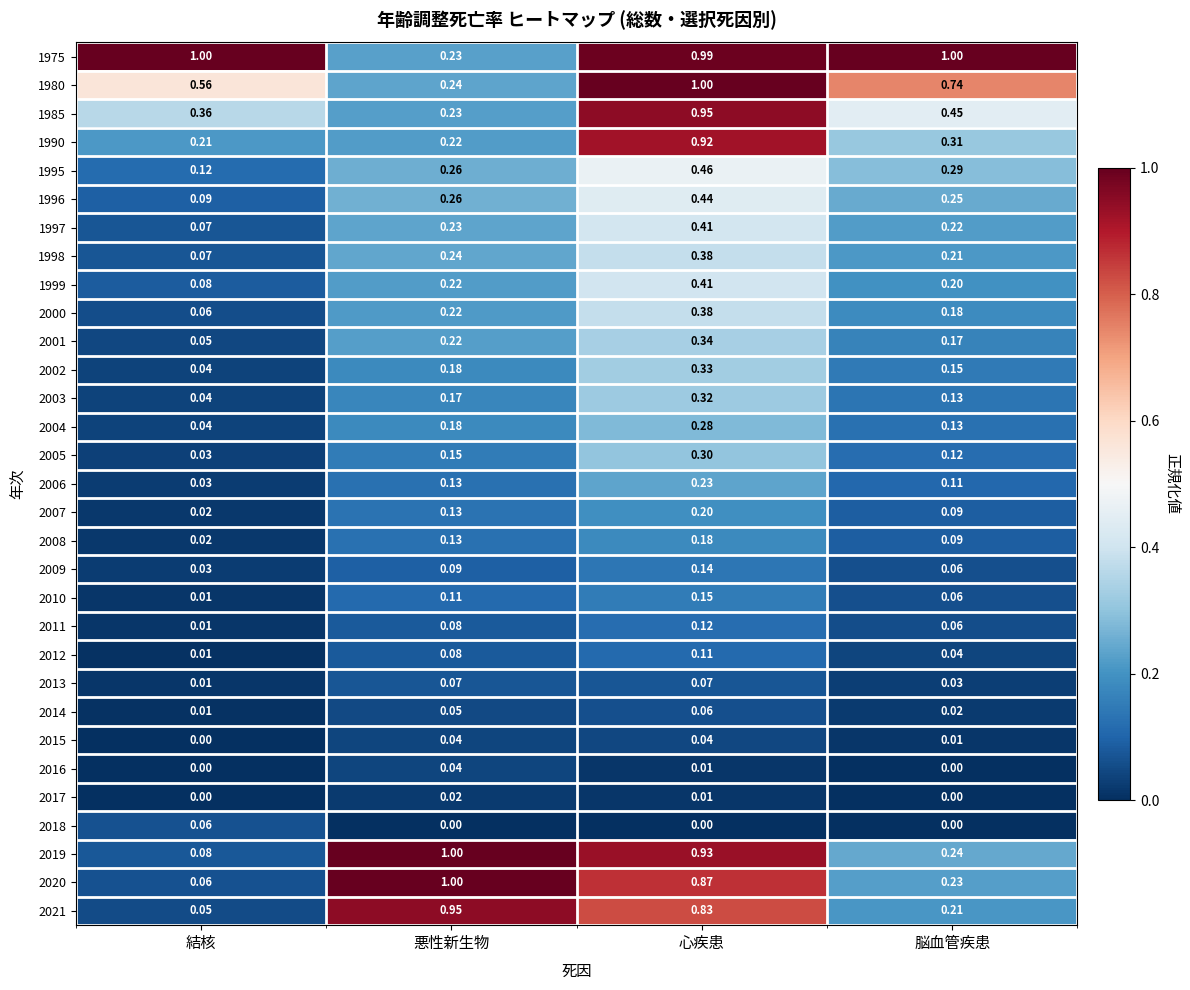

Count the number of categories in the chart.

4